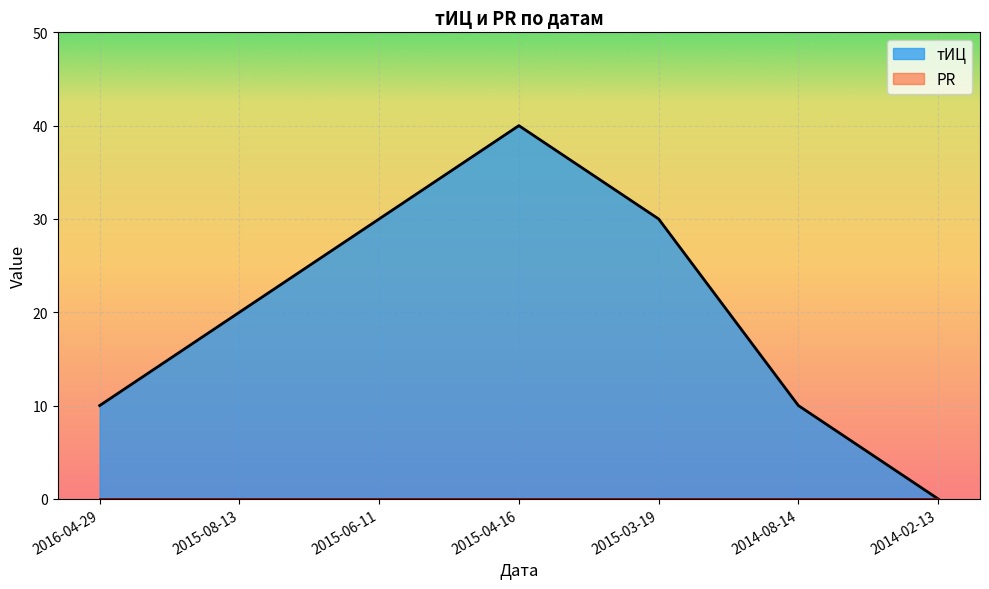

At which category does the chart reach its minimum across all series?

2014-02-13